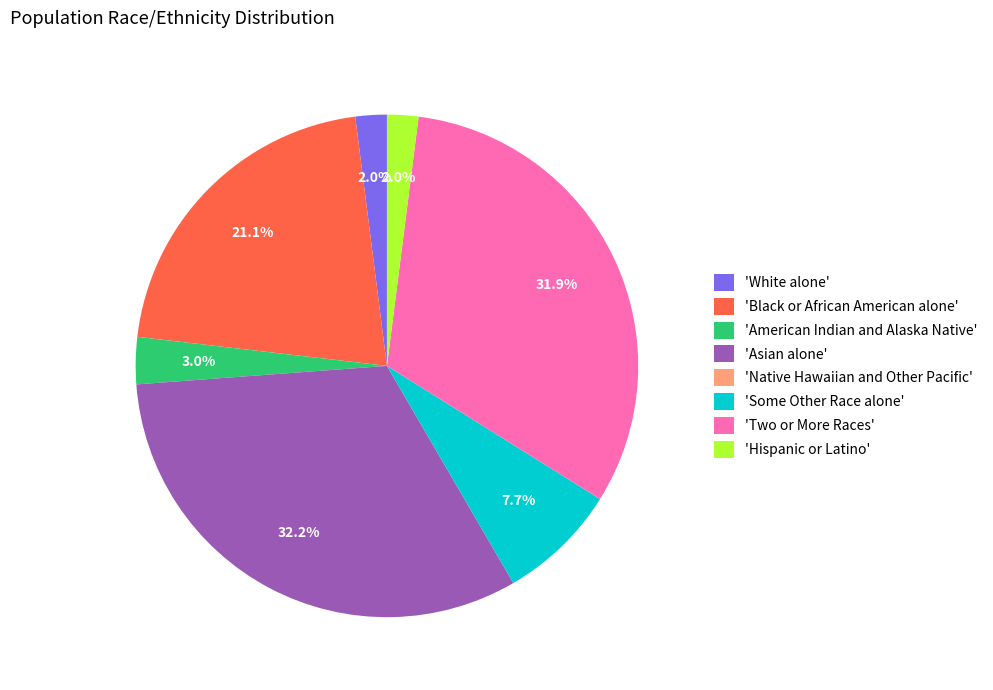

How much of the chart is everything except 'Black or African American alone'?

78.9%